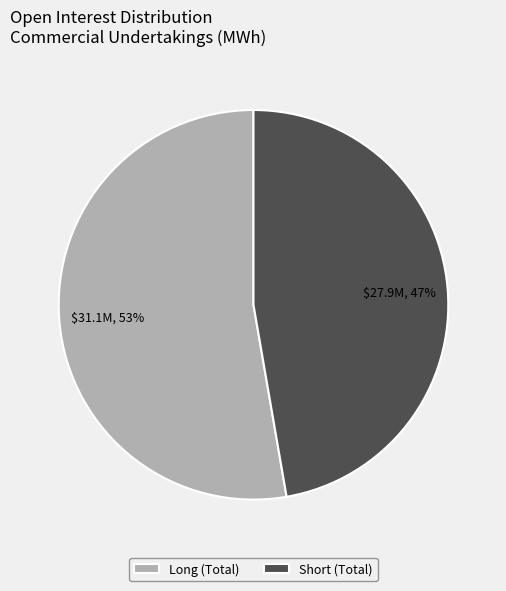

Is there any slice that represents more than half of the pie?

Yes